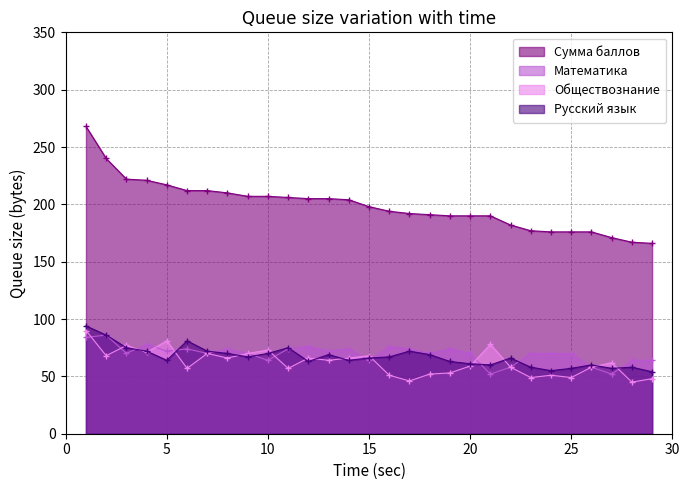

What are all the series names shown in the legend?

Сумма баллов, Математика, Обществознание, Русский язык